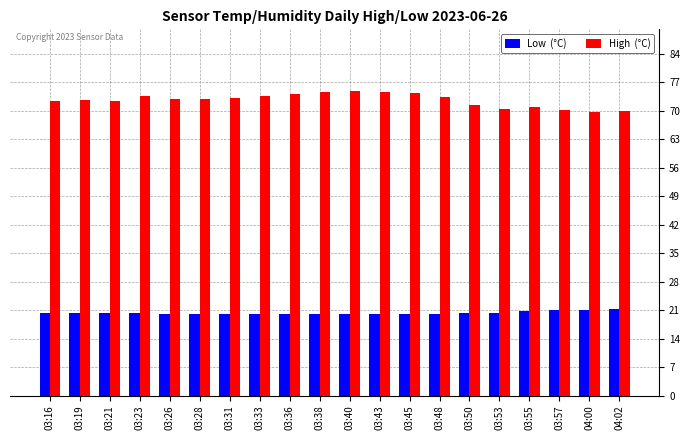

What is the total value across all series at 03:38?

94.7